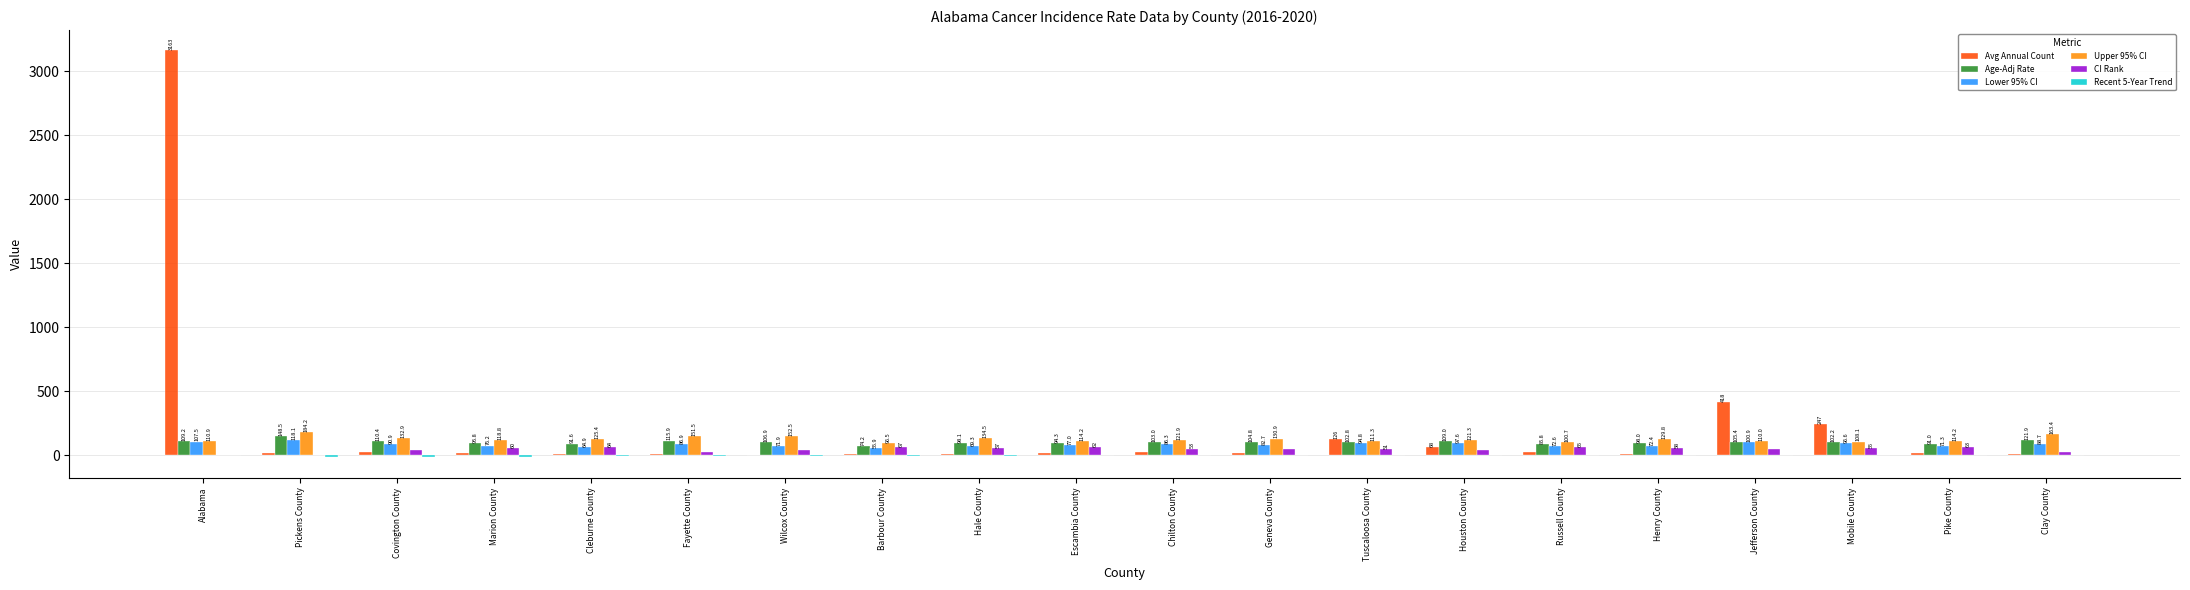

What is the total value across all series at Pike County?

354.6